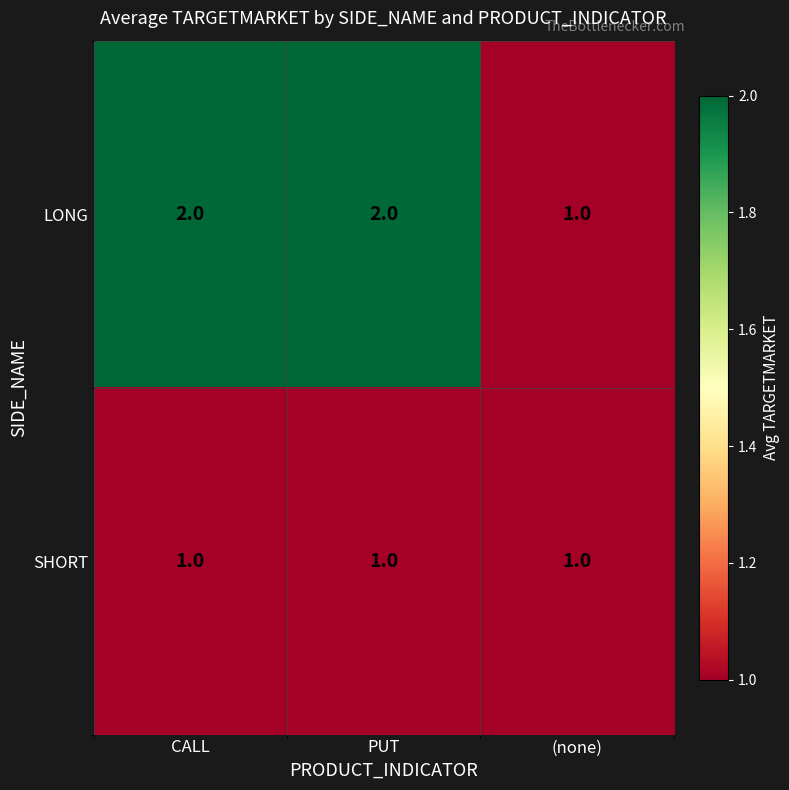

Reading left to right, what are all the values shown in this chart?

LONG: 2	2	1
SHORT: 1	1	1